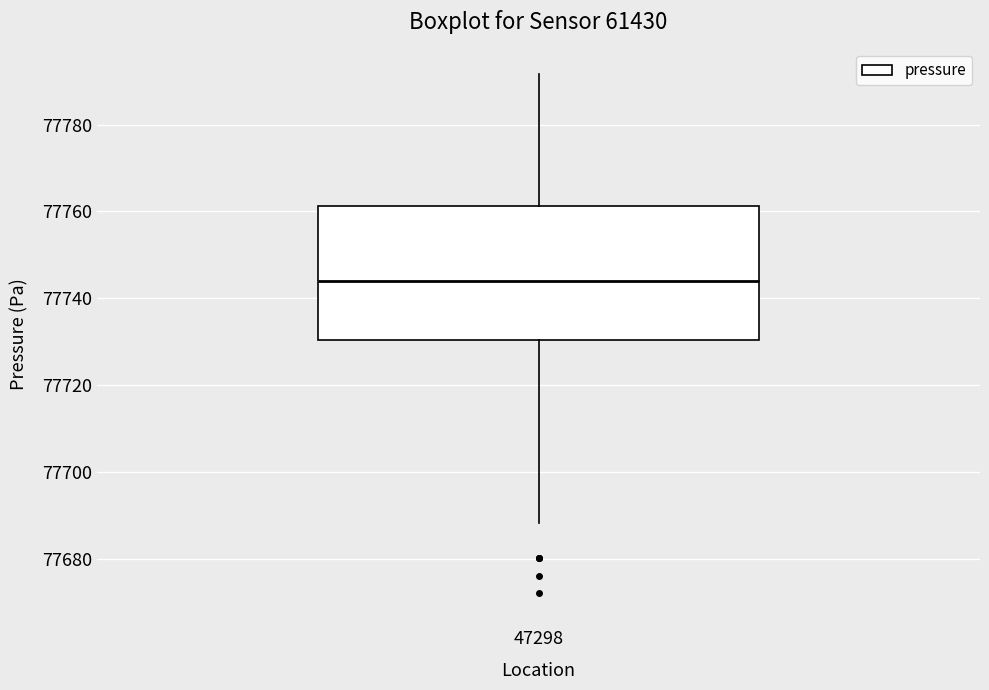

Where is the upper edge of the box at x = 47298 on the y-axis? The values are not printed on the chart, so give them approximately, as read against the axis.

77762